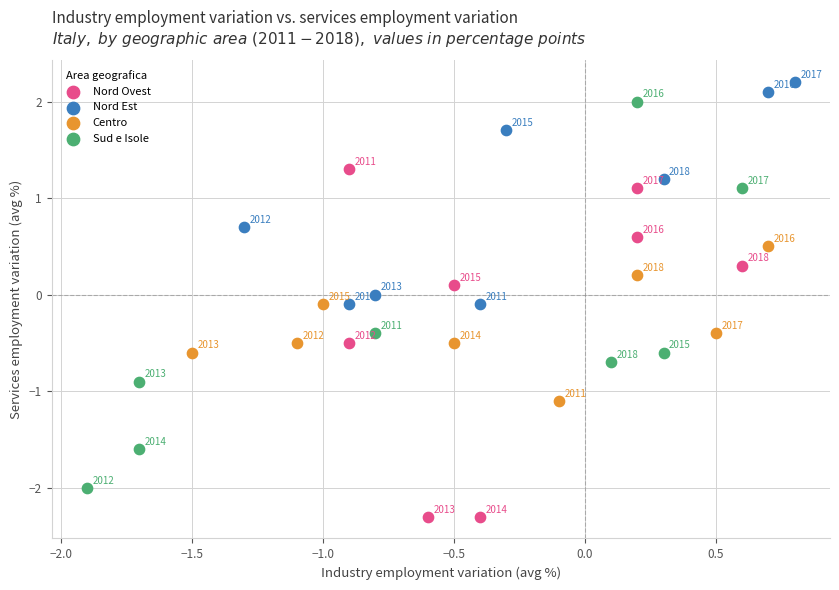

Which series contains the lowest Y value?

Nord Ovest